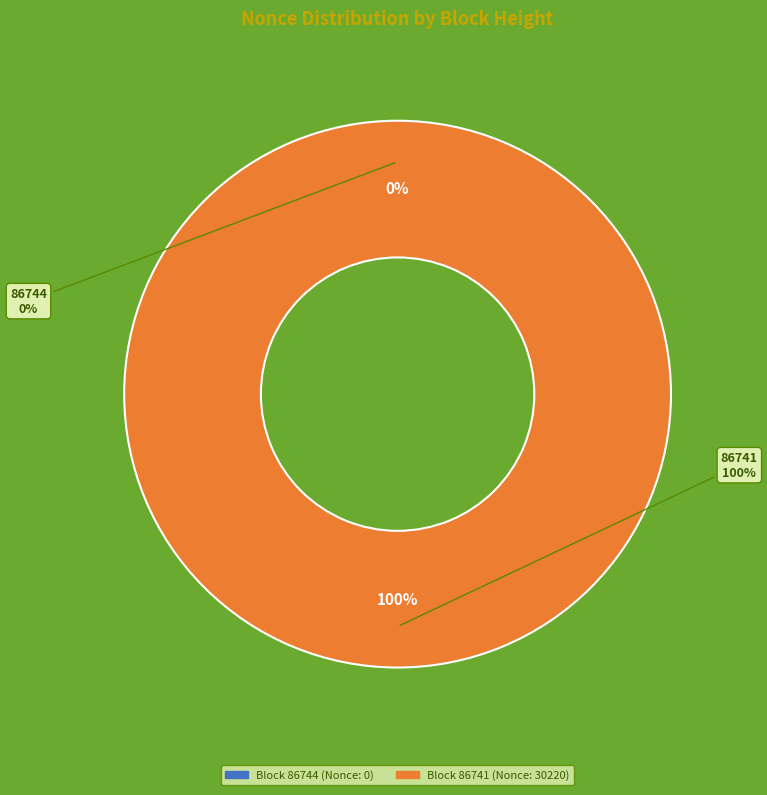

How much of the chart is everything except 86744?

100.0%